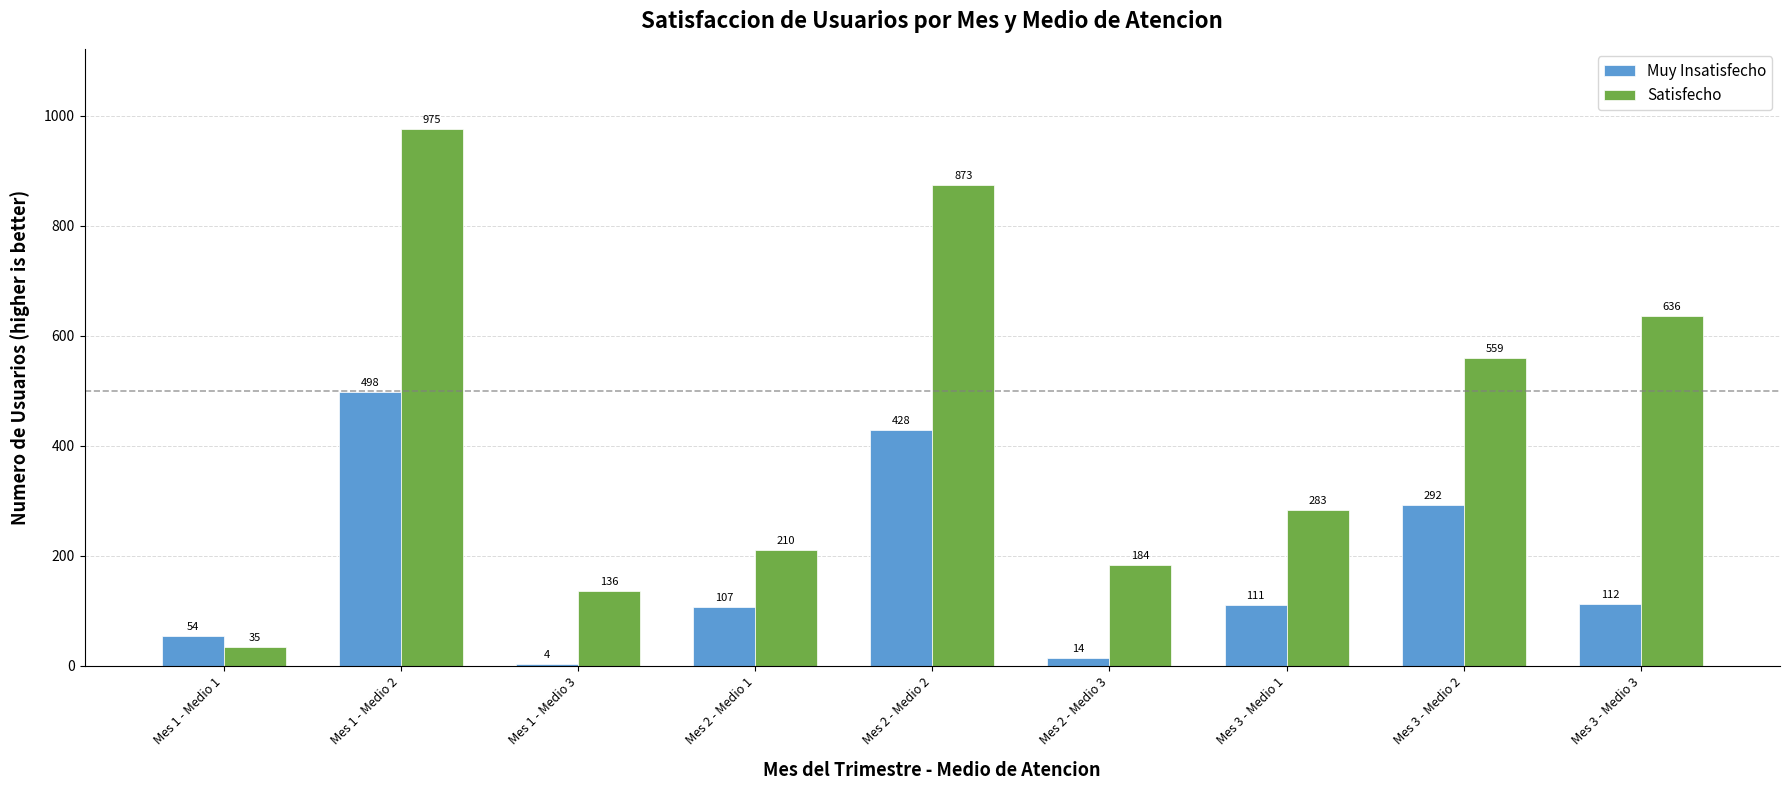

How many series are shown in this chart?

2